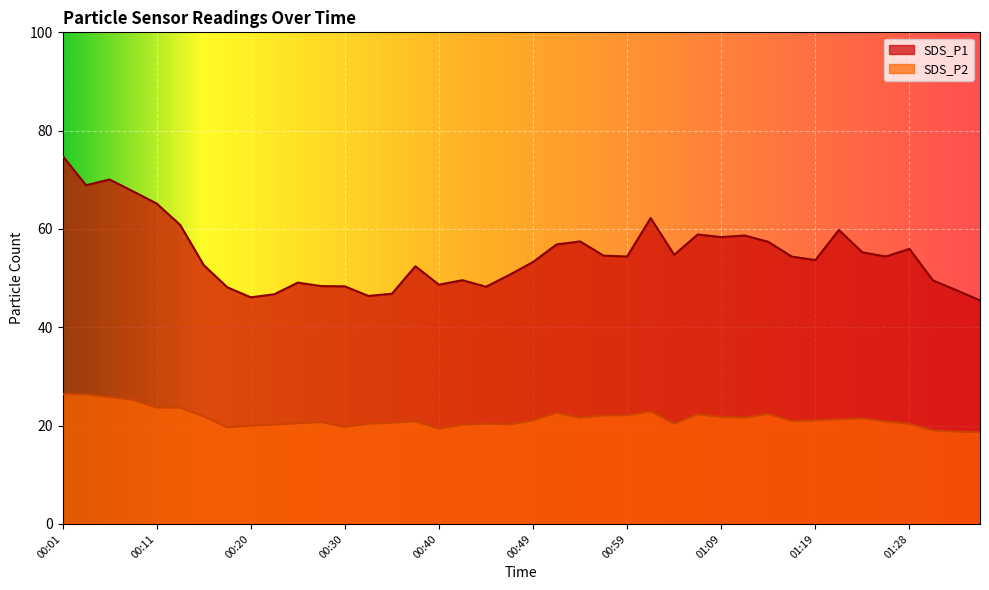

True or false: SDS_P2 and SDS_P1 intersect in this chart.

False